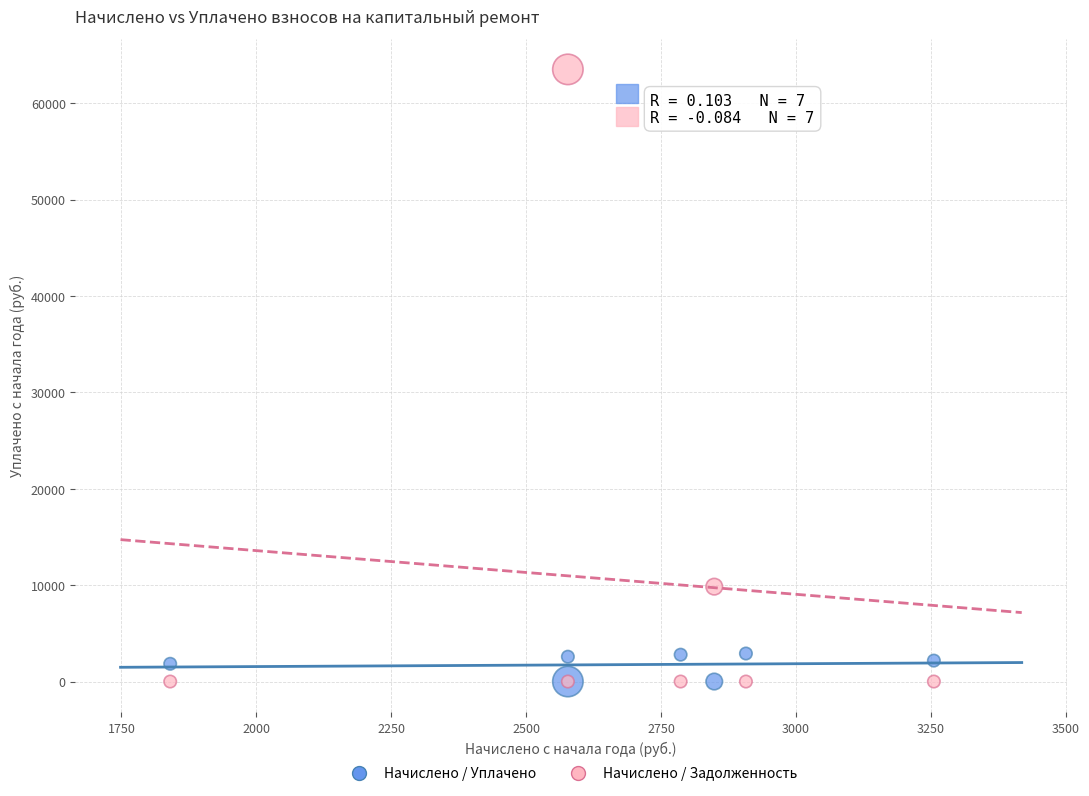

Which series has the widest spread of Y values?

Начислено / Задолженность